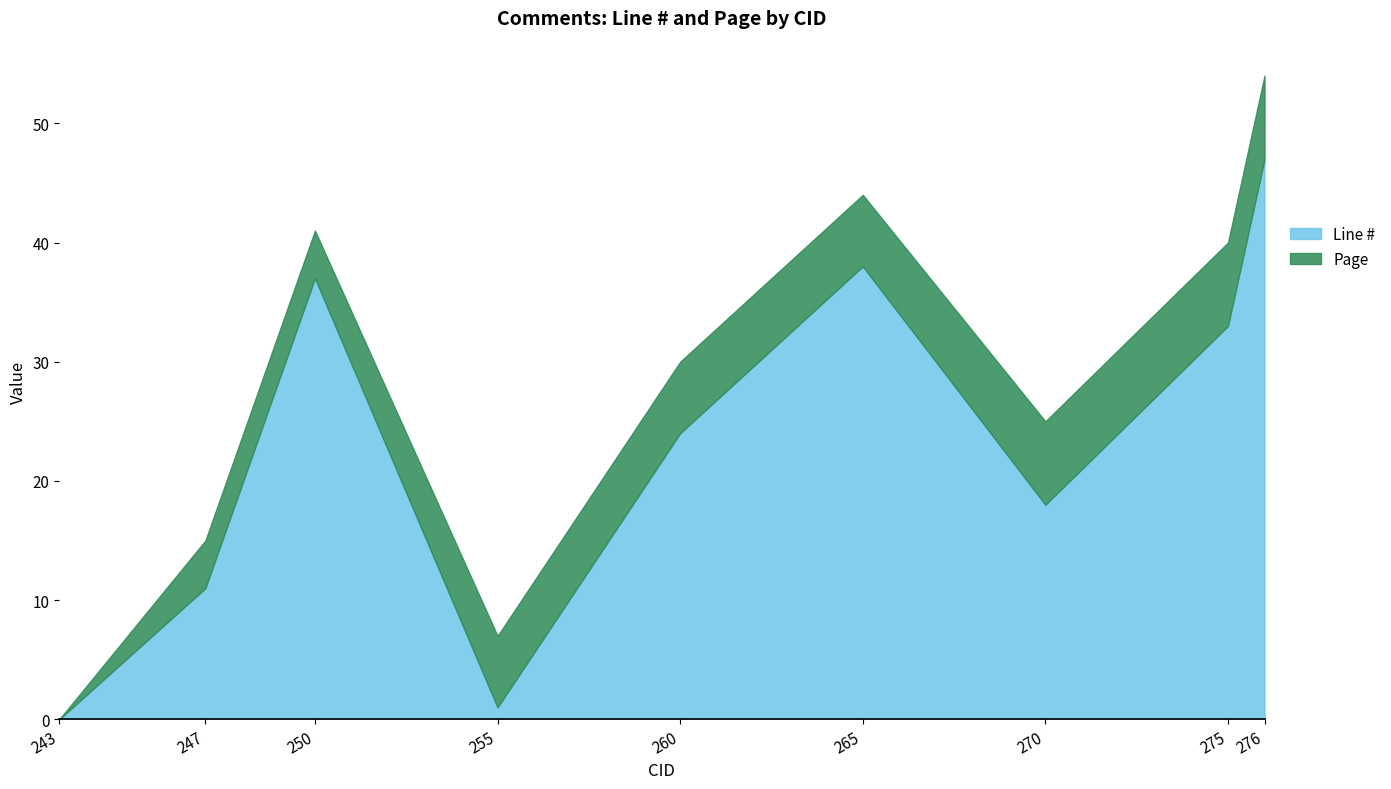

How many positive values are there?

8